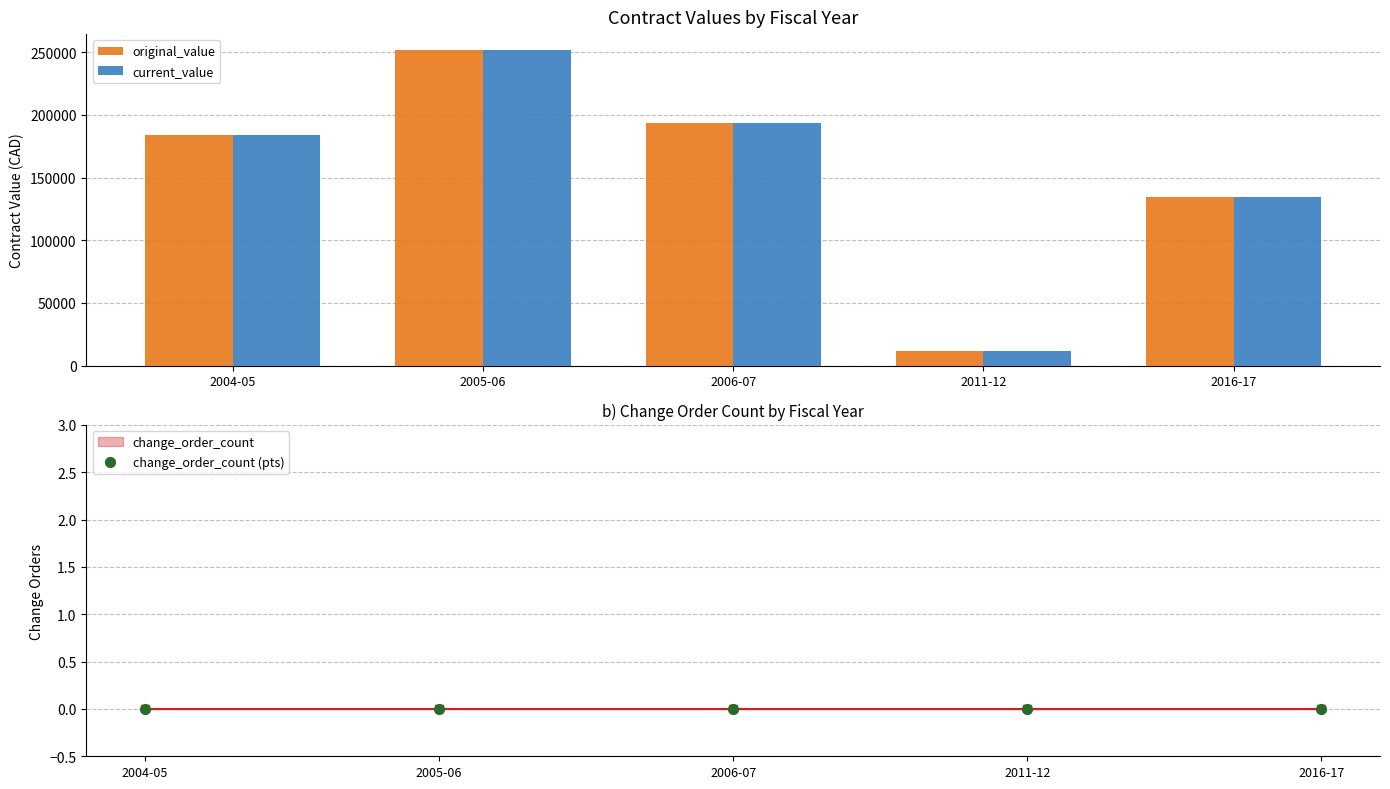

What is the total value across all series at 2016-17?

268782.2